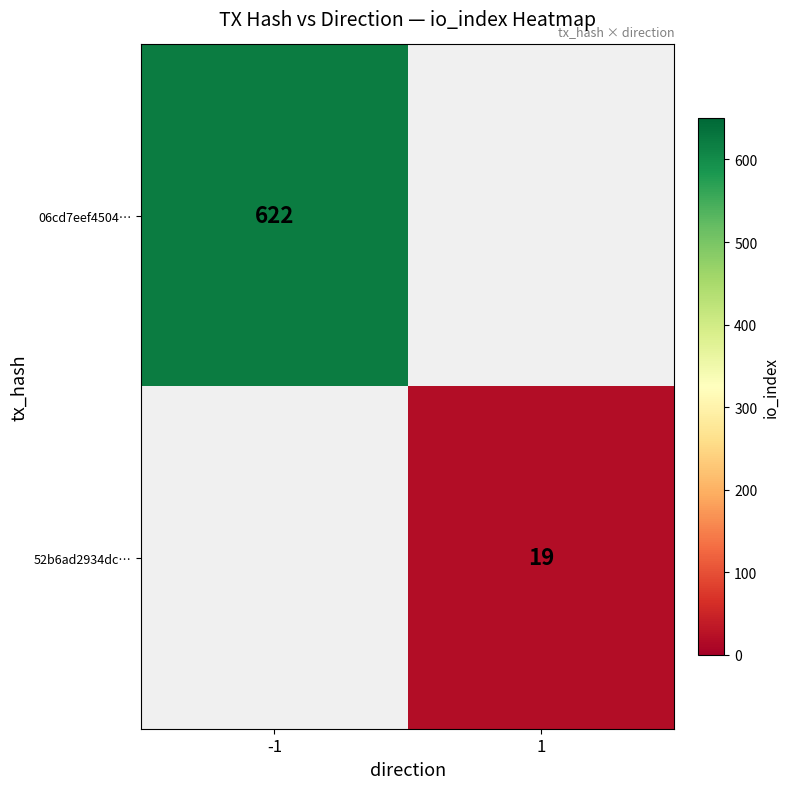

The 52b6ad2934dc… series shows 10.6 at 1. True or false?

False